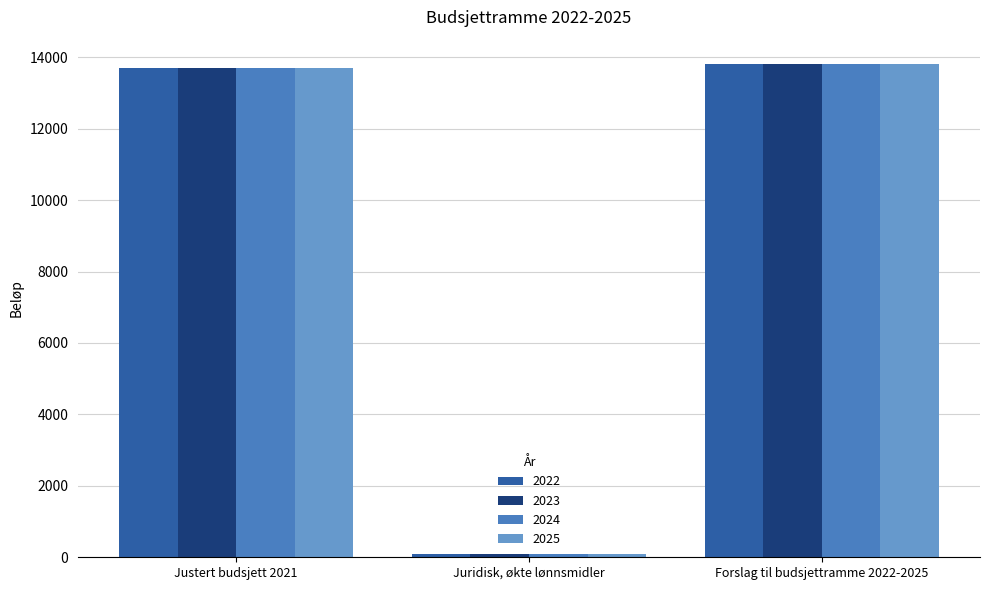

At how many categories does at least one series exceed 12318?

2